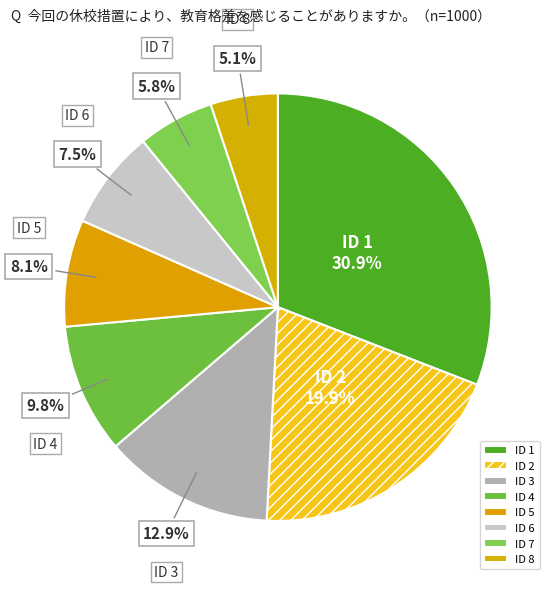

Between ID 5 and ID 6, which is larger?

ID 5